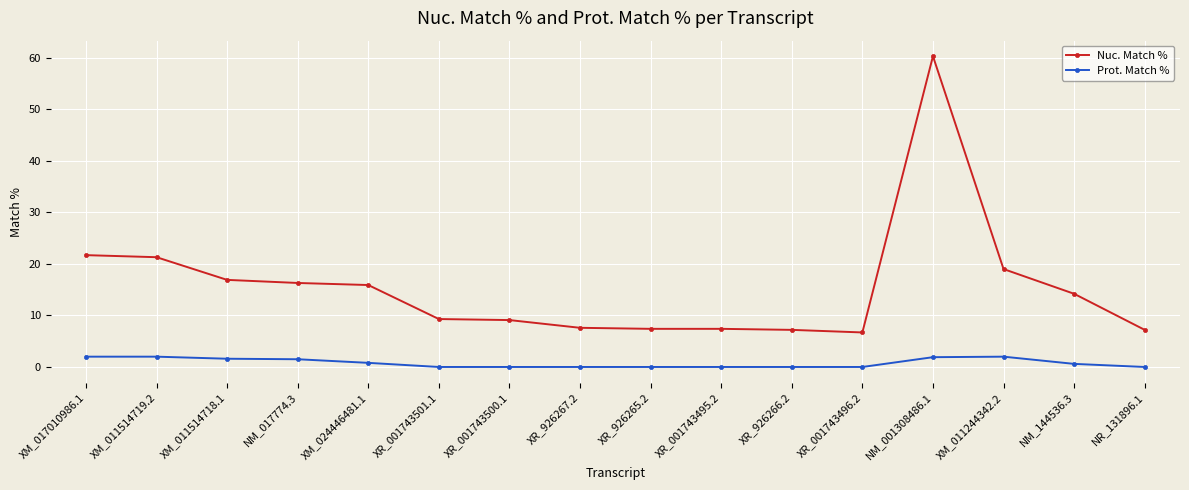

Which series changed the most between XM_011514719.2 and XR_001743500.1?

Nuc. Match %